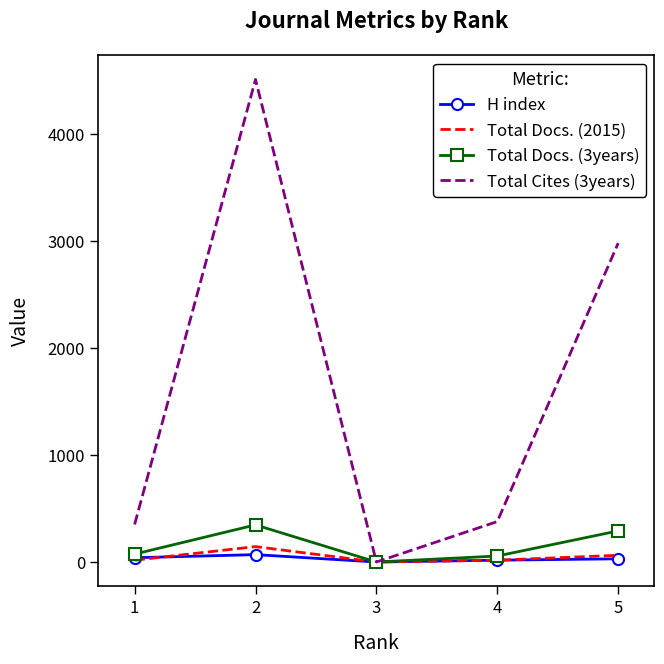

Which series has the largest total across all categories?

Total Cites (3years)